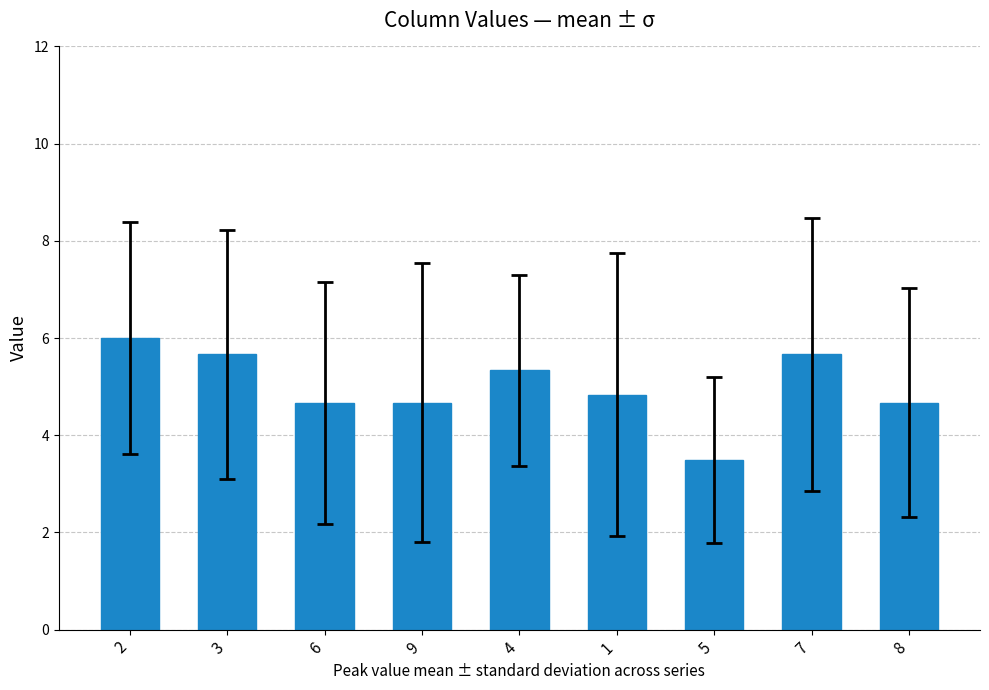

Between 8 and 2, which is larger?

2